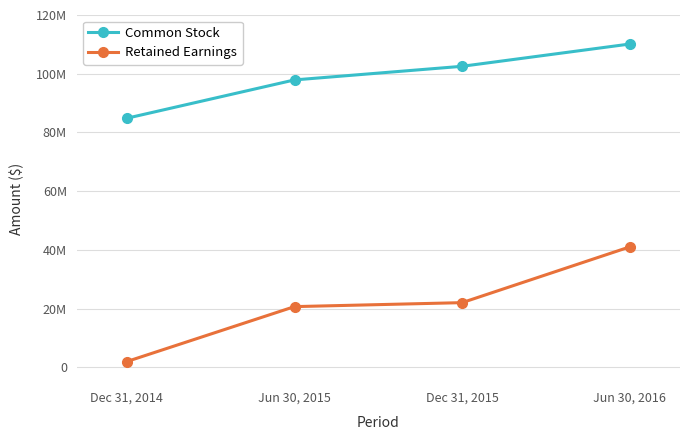

Rank the series by their average value, from highest to lowest.

Common Stock, Retained Earnings